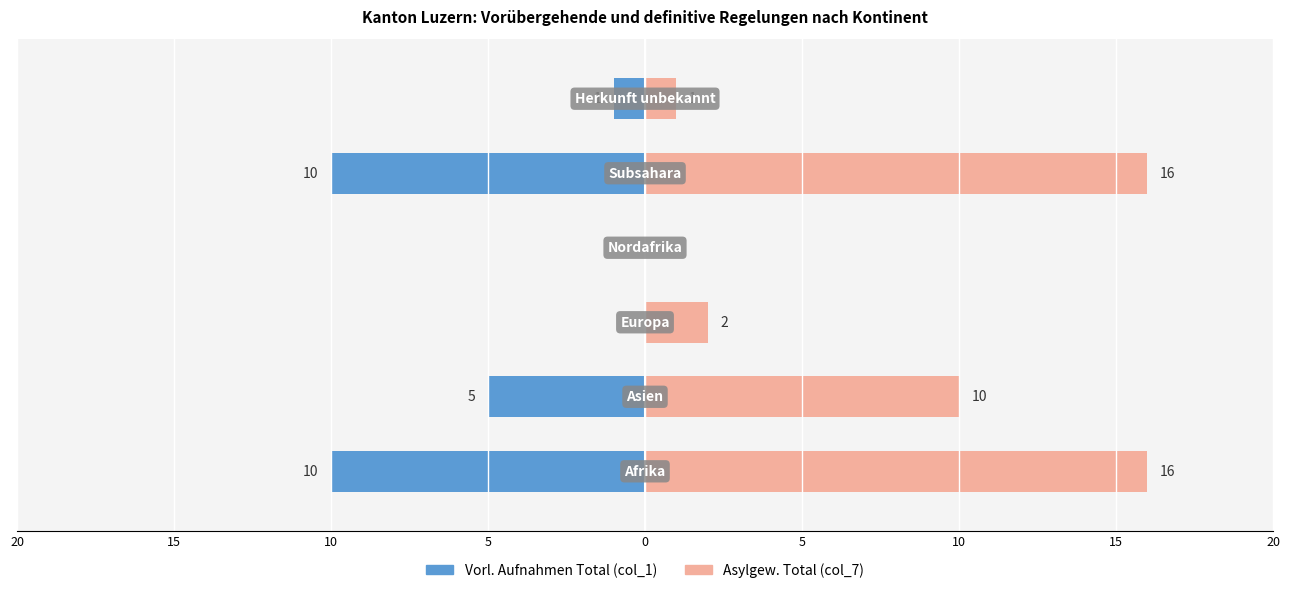

At 5, list the series in order from largest to smallest.

col_1 (Vorl. Aufnahmen Total), col_7 (Asylgew. Total)